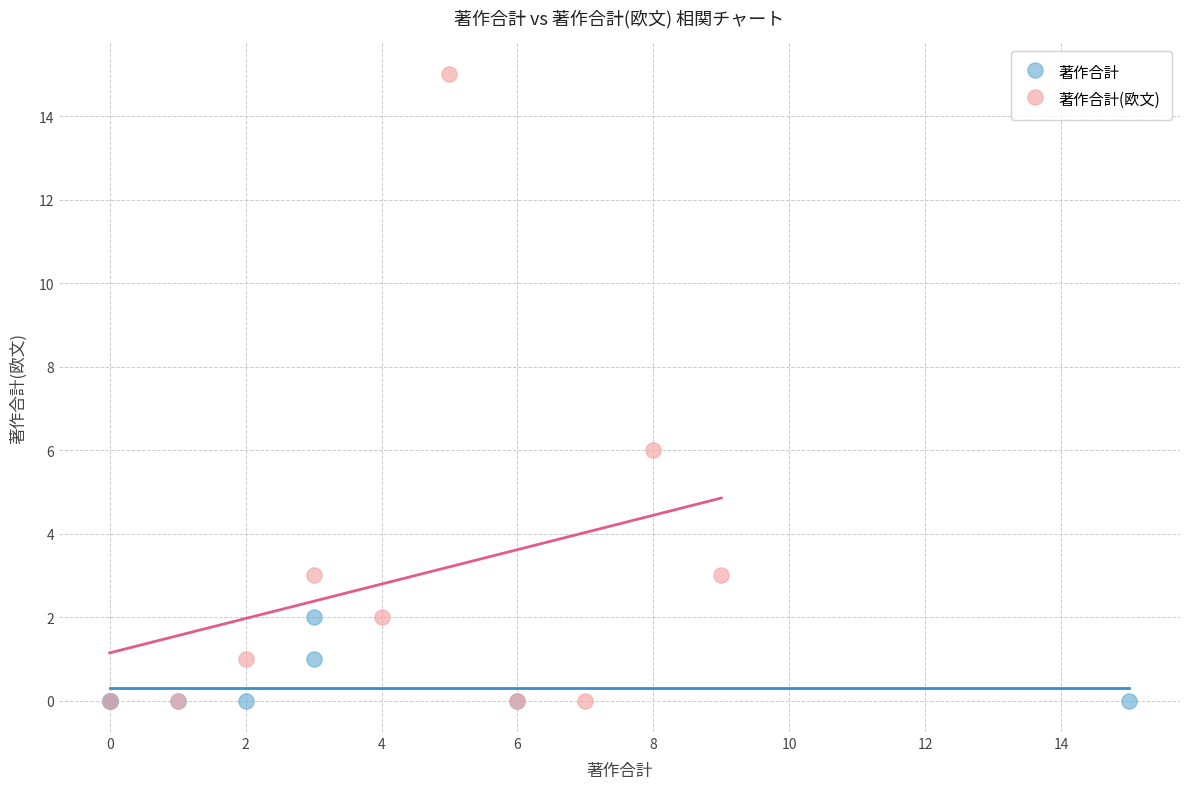

Which series contains the highest Y value?

著作合計(欧文)